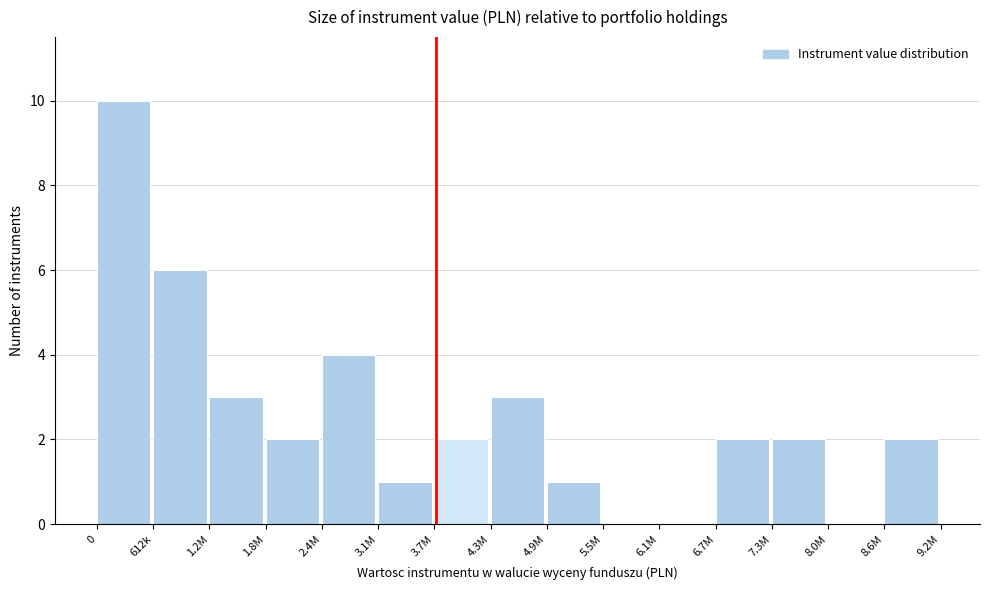

Reading left to right, transcribe all the data shown in this chart.

0=10	612k=6	1.2M=3	1.8M=2	2.4M=4	3.1M=1	3.7M=2	4.3M=3	4.9M=1	5.5M=0	6.1M=0	6.7M=2	7.3M=2	8.0M=0	8.6M=2